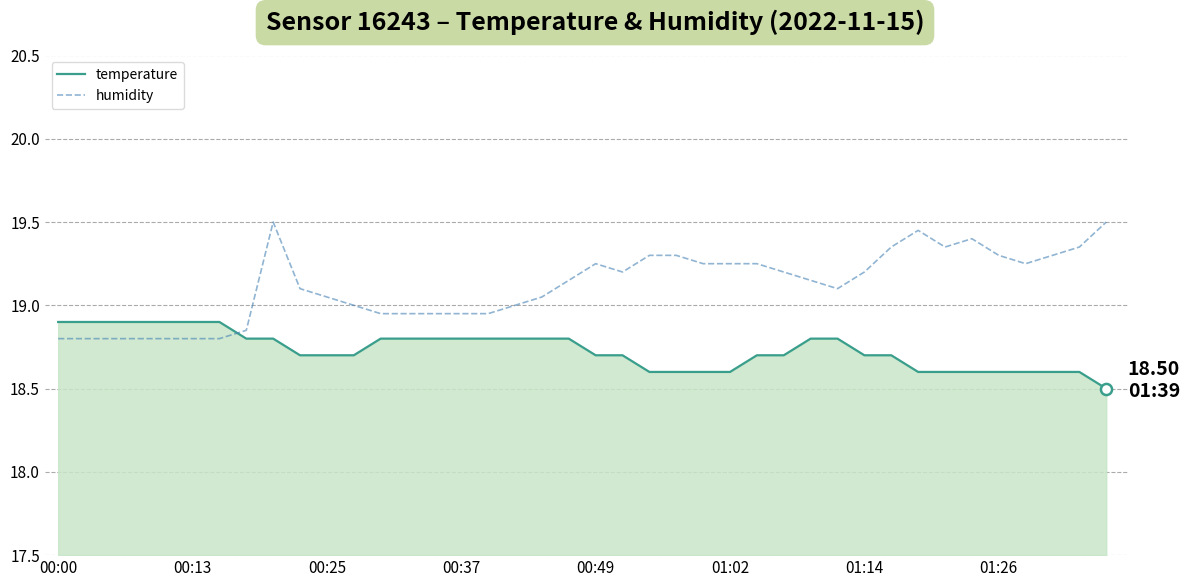

What are all the series names shown in the legend?

temperature, humidity